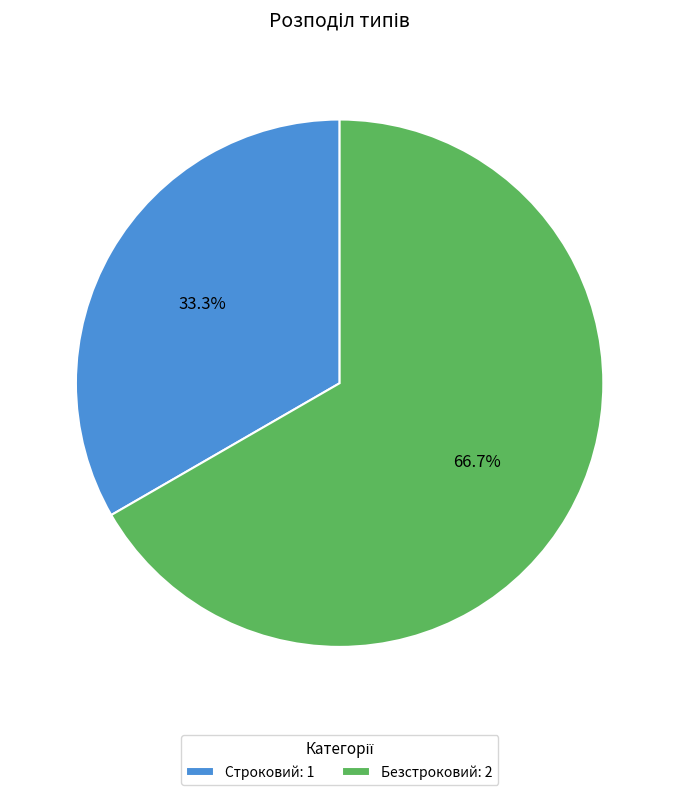

Rank the categories by value from highest to lowest.

Безстроковий, Строковий